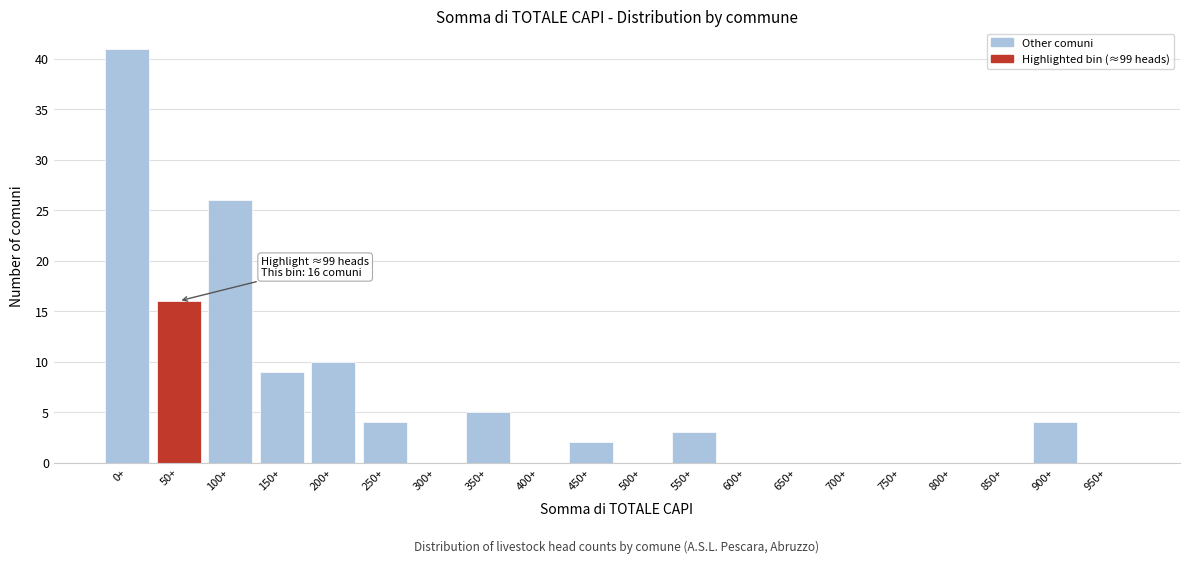

Reading right to left, transcribe all the data shown in this chart.

950+=0	900+=4	850+=0	800+=0	750+=0	700+=0	650+=0	600+=0	550+=3	500+=0	450+=2	400+=0	350+=5	300+=0	250+=4	200+=10	150+=9	100+=26	50+=16	0+=41